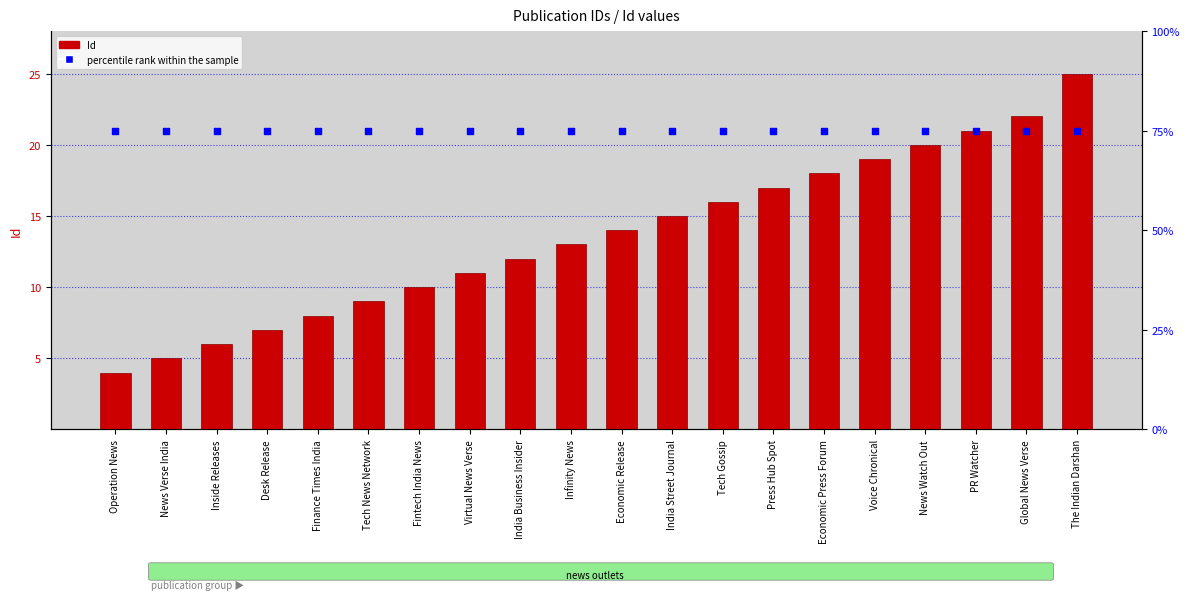

What are all the series names shown in the legend?

Id, percentile rank within the sample